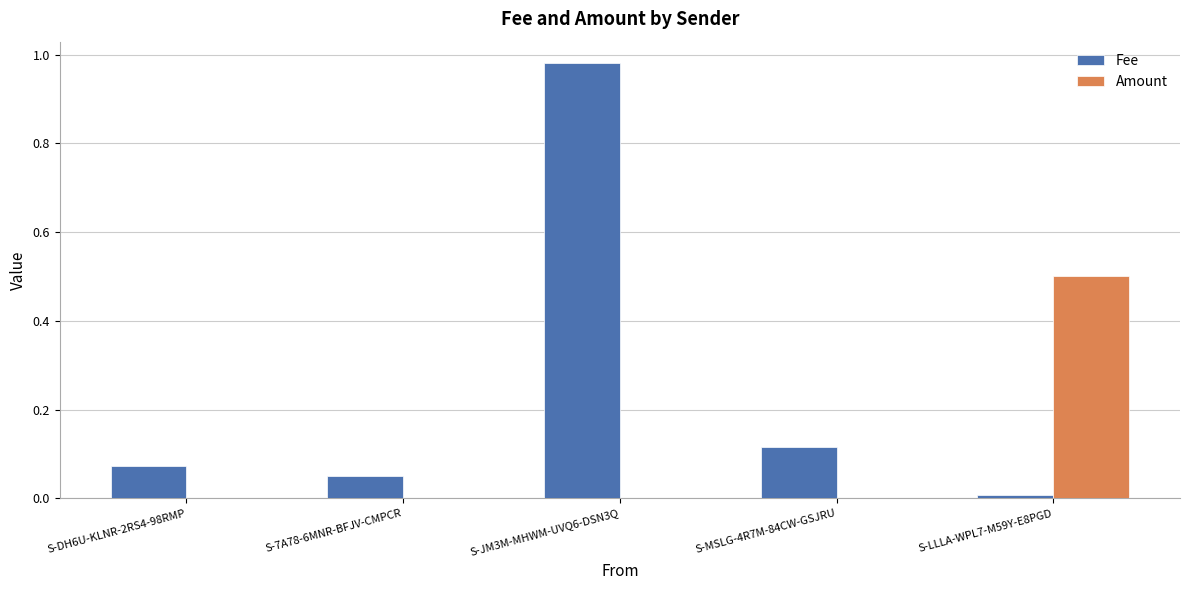

At which category is the sum across all series the highest?

S-JM3M-MHWM-UVQ6-DSN3Q